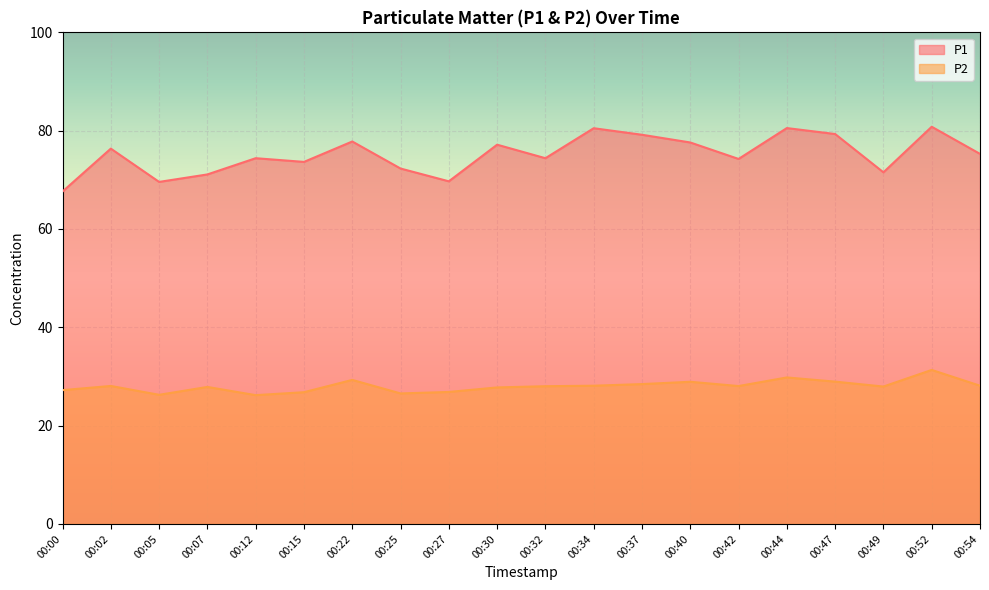

The value of P2 at 00:02 is 45.3. True or false?

False